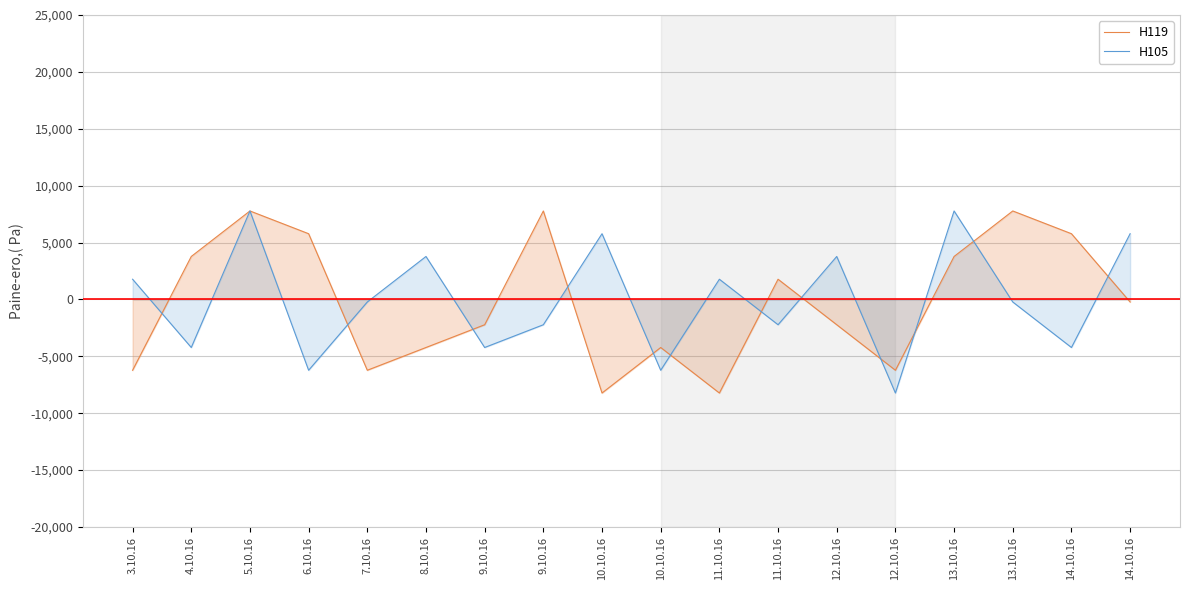

What is the label of the 14th point from the left?

12.10.16